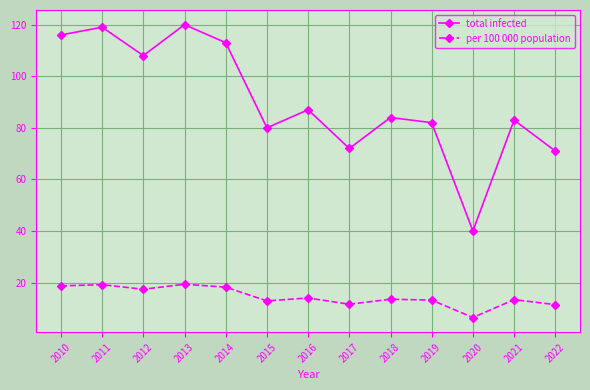

Which series has the largest total across all categories?

total infected